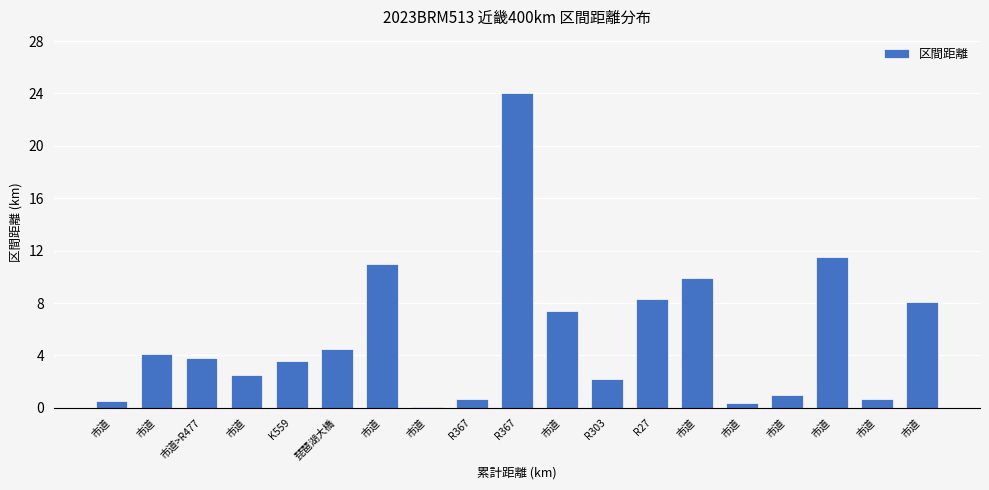

Where is the data nearest to the value 12?

市道